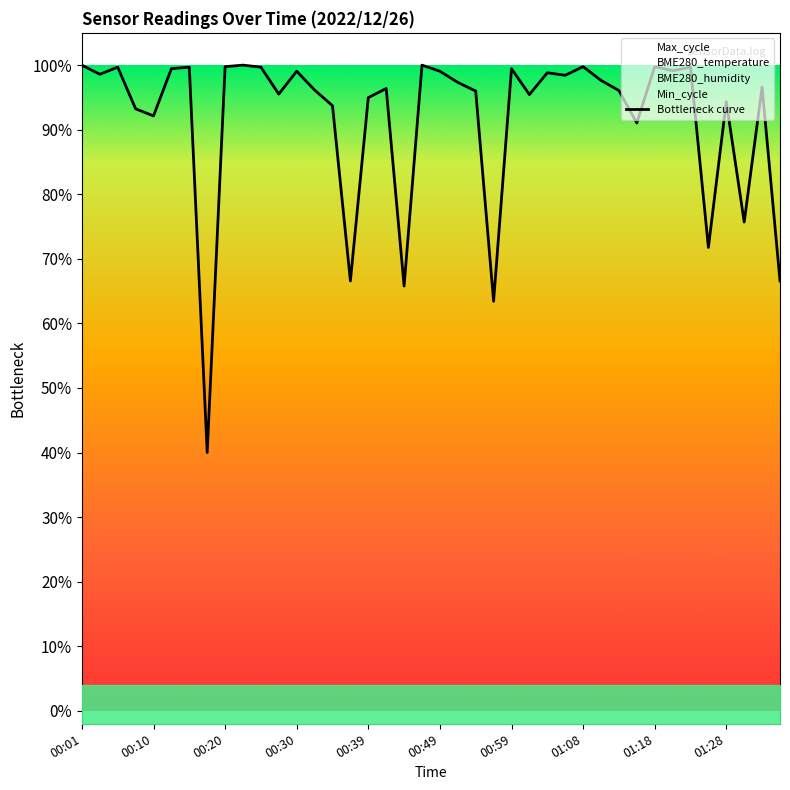

True or false: the data shows 0.3 at 00:30.

False